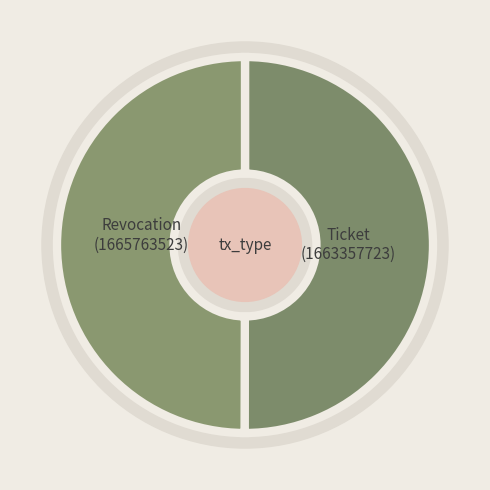

Approximately how many times larger is the value at Revocation compared to Ticket?

1.0